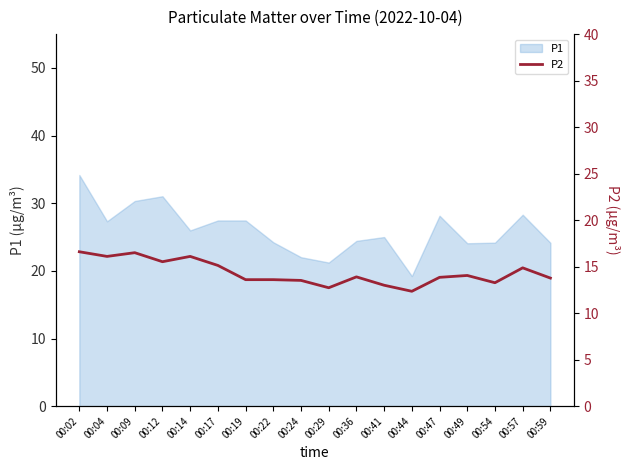

Where is the first local maximum?

00:09